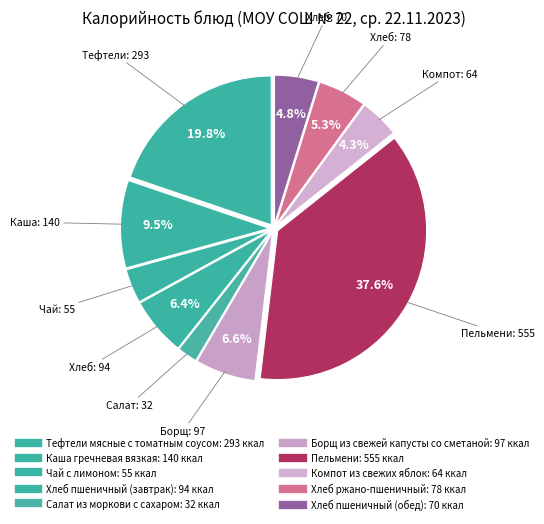

Is there any slice that represents more than half of the pie?

No